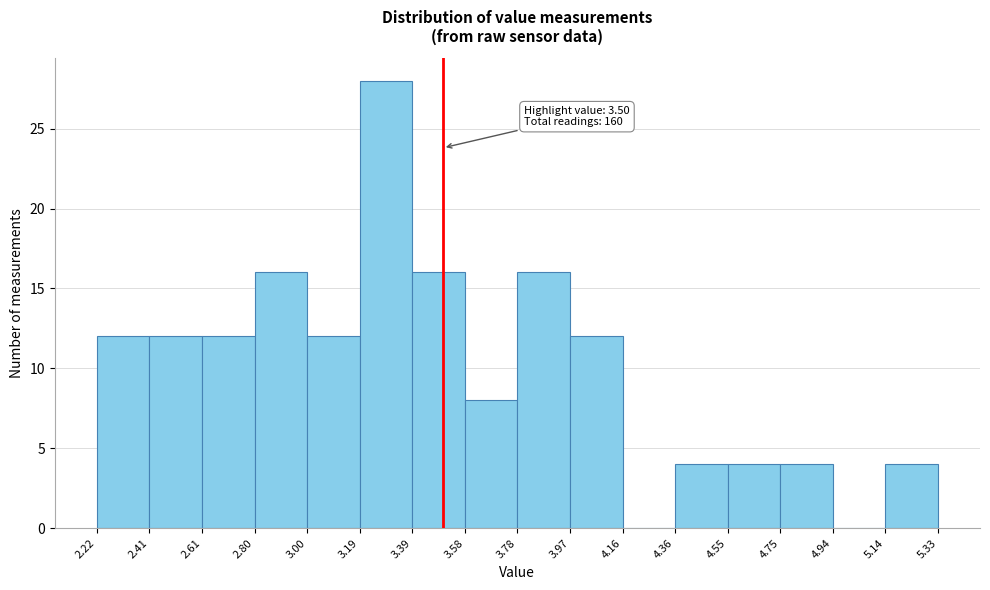

Over which range of the x-axis is the bar tallest?

3.19 to 3.39